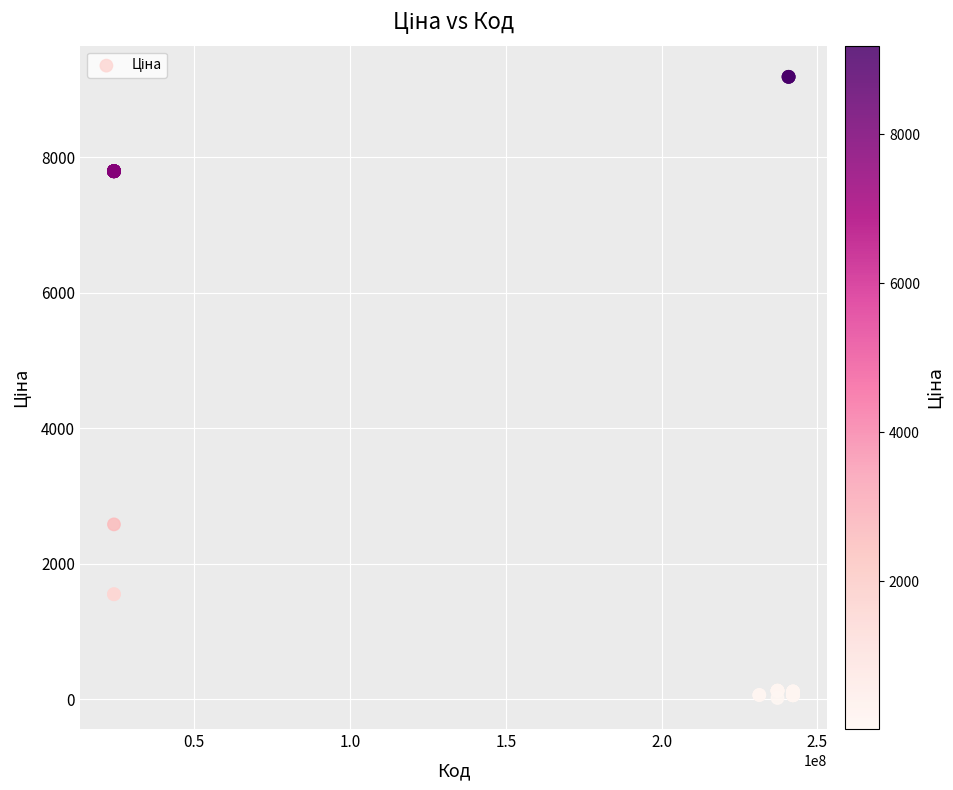

What Y value in the scatter plot is closest to 4600?

2578.7